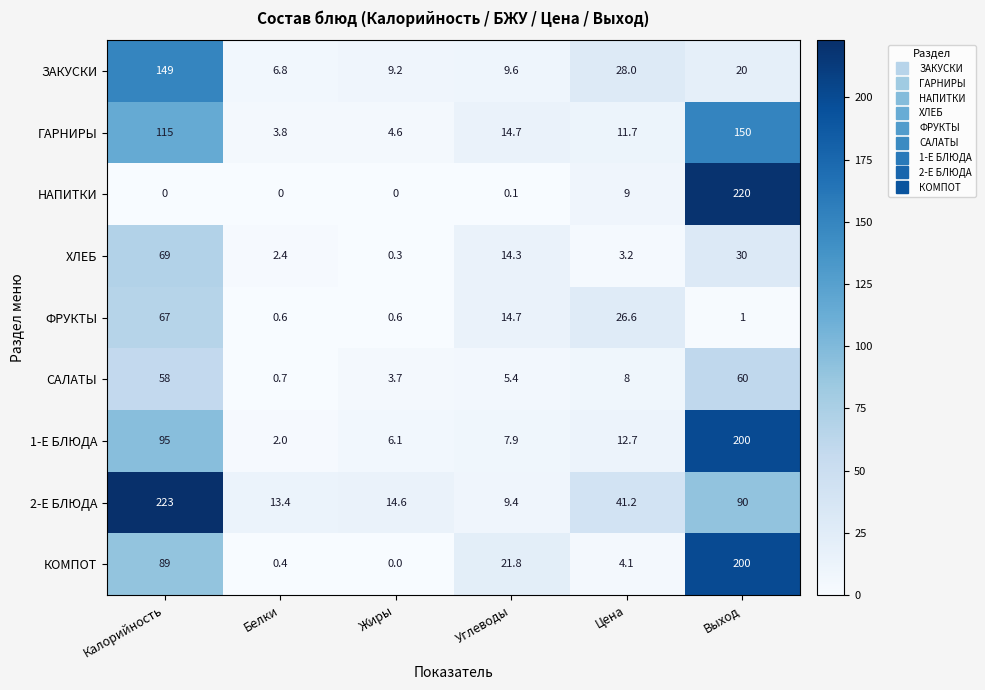

The ГАРНИРЫ series shows 4.6 at Жиры. True or false?

True